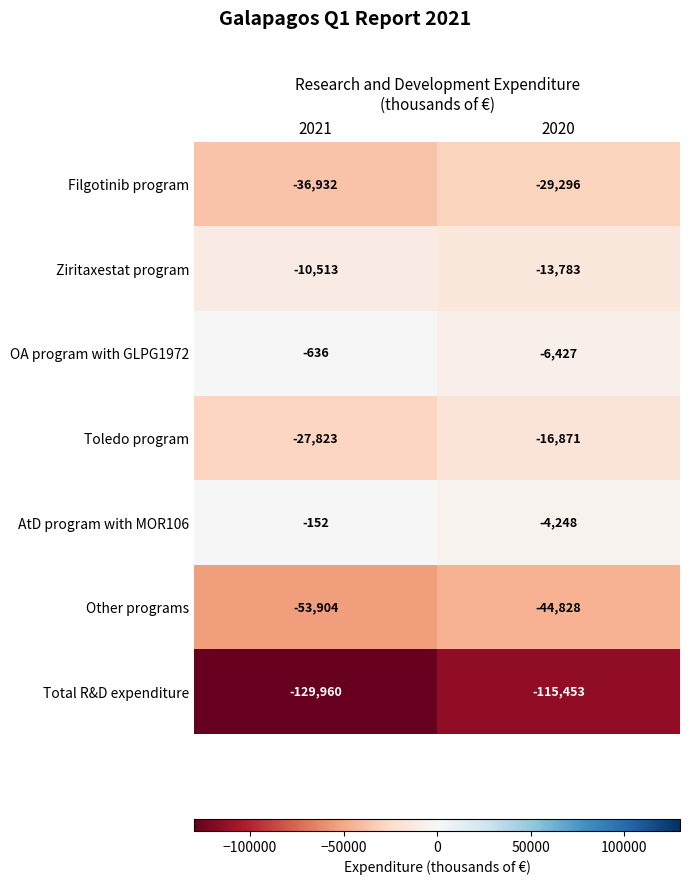

What is the maximum value shown in the chart?

-152